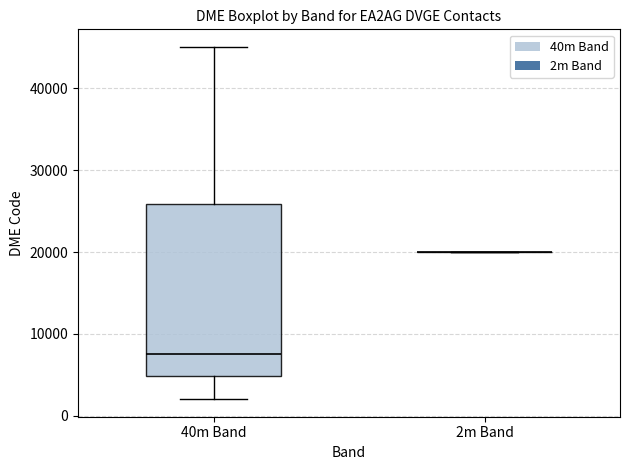

Reading left to right, read every box against the y-axis: the position of its median line, the range the box covers, and the ends of its whiskers. The values are not printed on the chart, so give them approximately, as read against the axis.

40m Band: median 8000, box 5000 to 26000, whiskers 2000 to 45000
2m Band: box collapsed to a line at 20000, whiskers 20000 to 20000